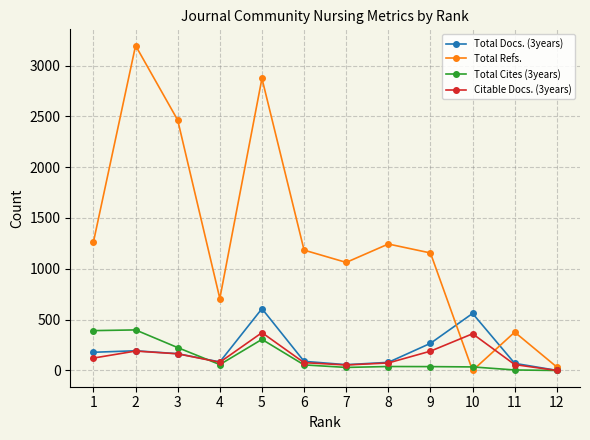

Which series has the widest spread of values?

Total Refs.